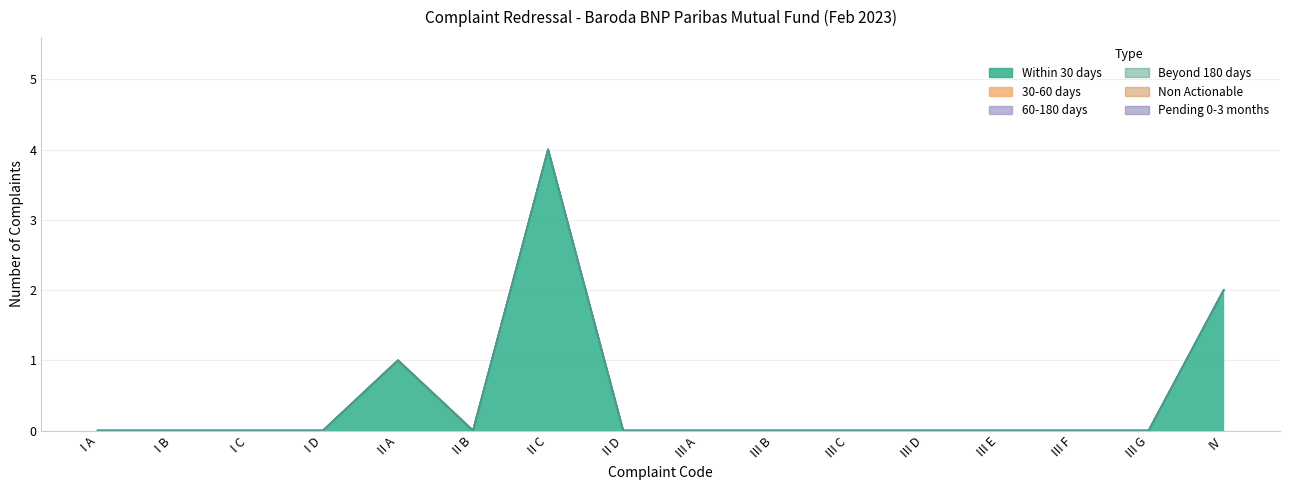

At which label does 60-180 days reach its minimum?

I A